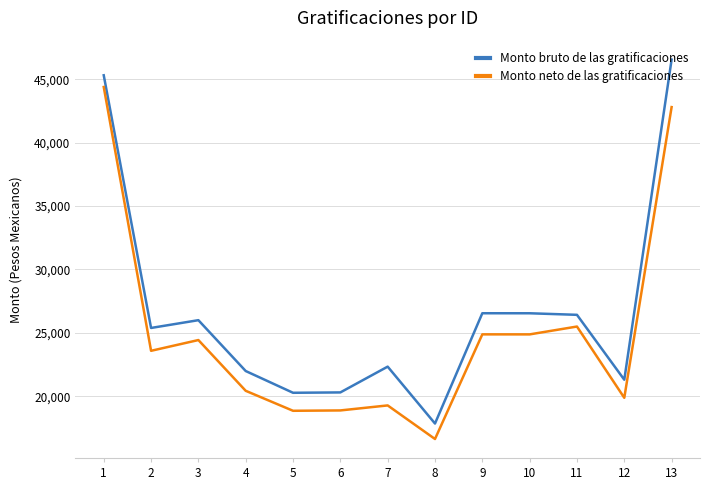

What is the difference between the second highest and second lowest values in the Monto bruto de las gratificaciones series?

25048.6